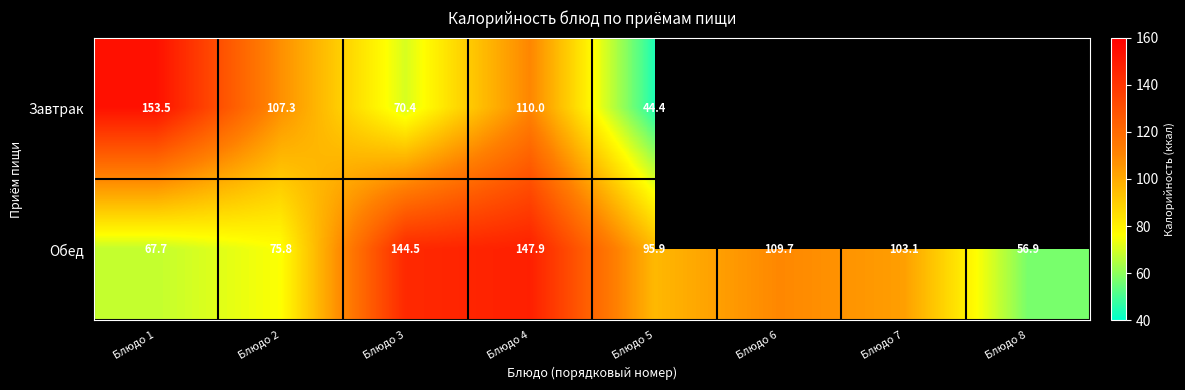

The value of Обед at Блюдо 5 is 95.9. True or false?

True